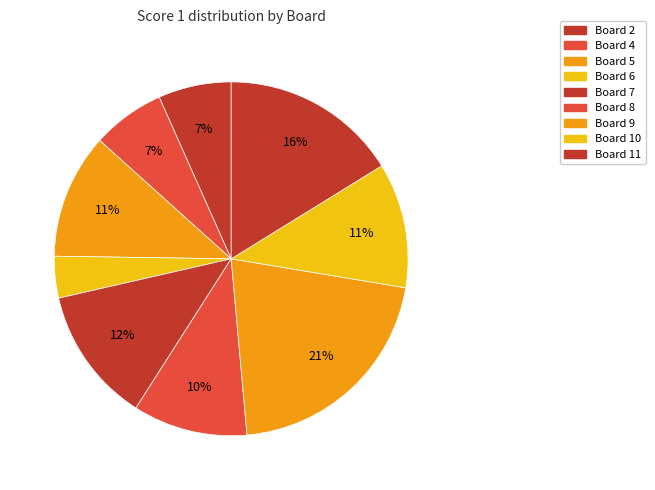

Does any single category account for the majority?

No